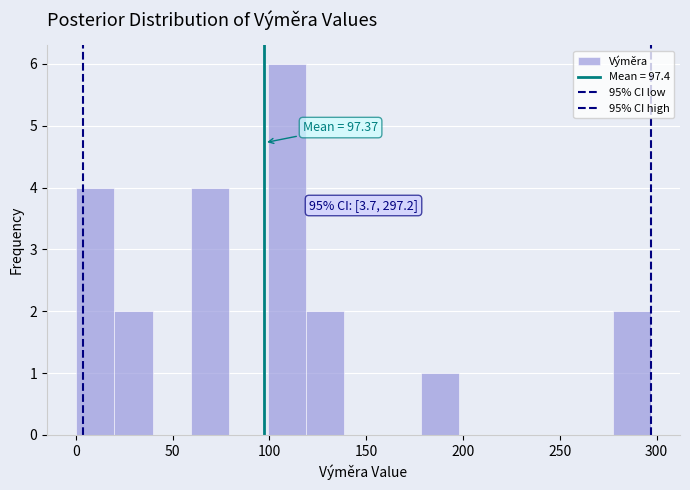

Around what value on the x-axis is the tallest bar? Give the approximate position of its centre, as read against the axis.

110